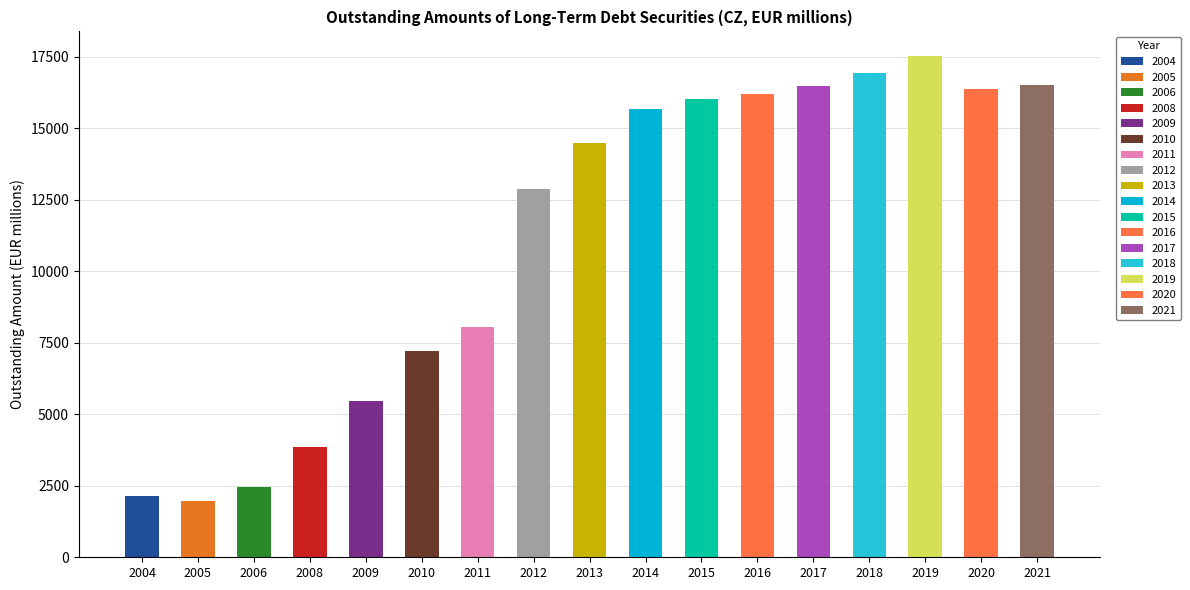

Reading left to right, extract all data points from this chart.

2151.9	1965.1	2440.9	3848.0	5448.5	7219.6	8037.7	12884.5	14471.6	15674.1	16035.3	16206.0	16467.6	16944.8	17510.1	16389.0	16508.8